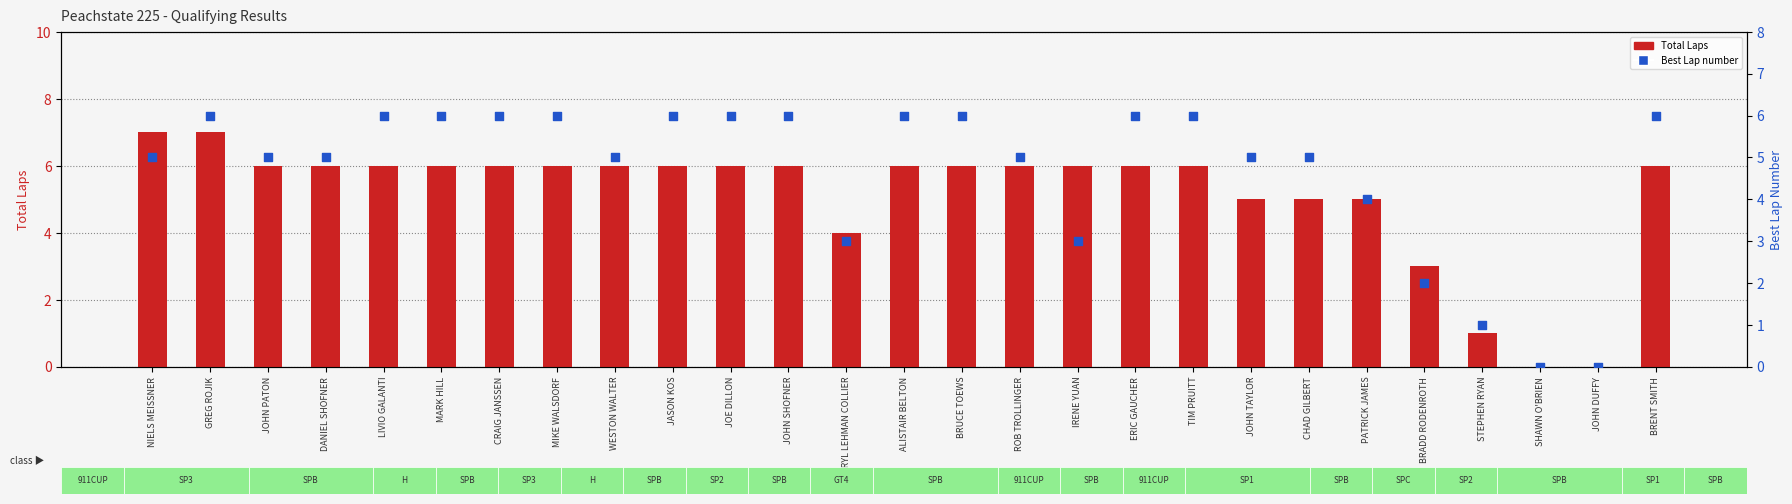

Which series reaches the maximum Y coordinate?

Total Laps